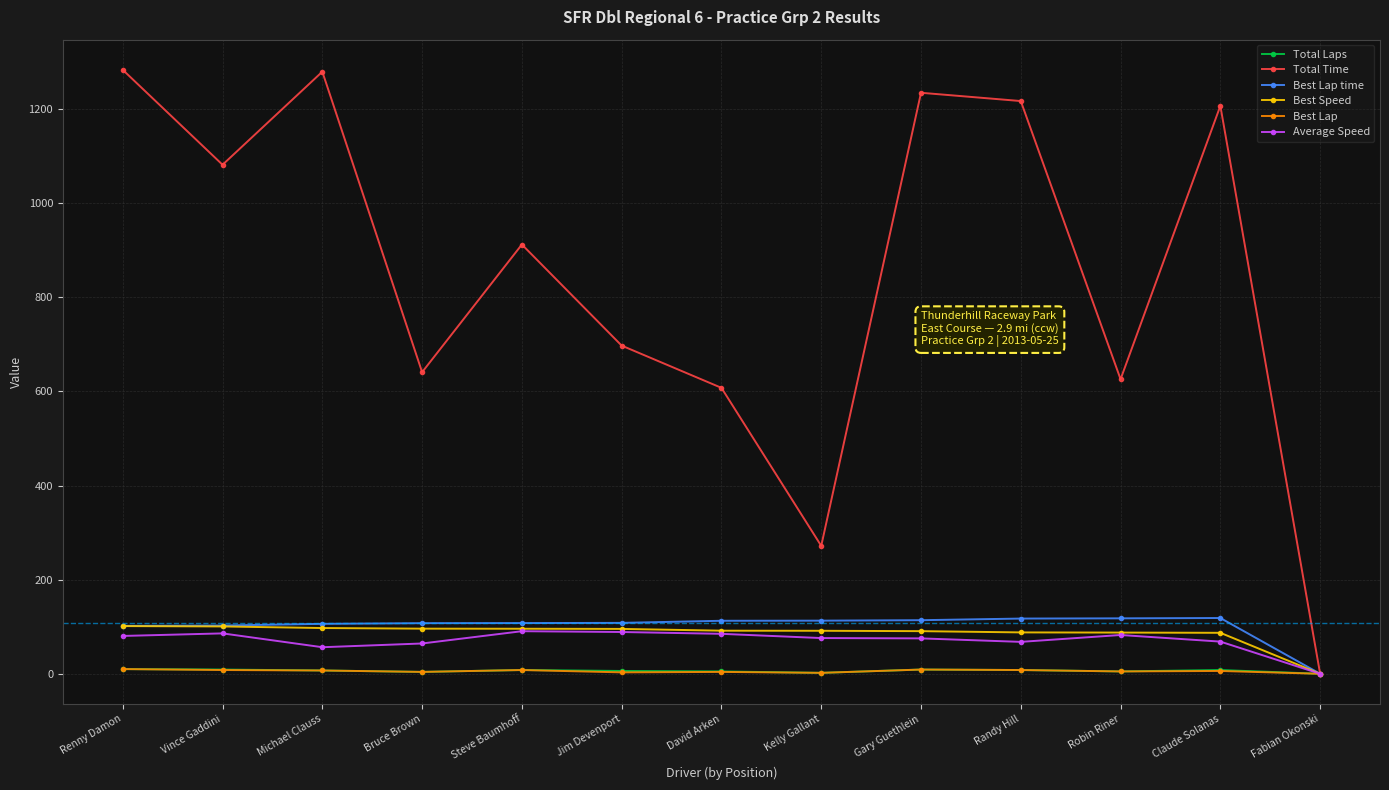

Which series has the widest spread of values?

Total Time